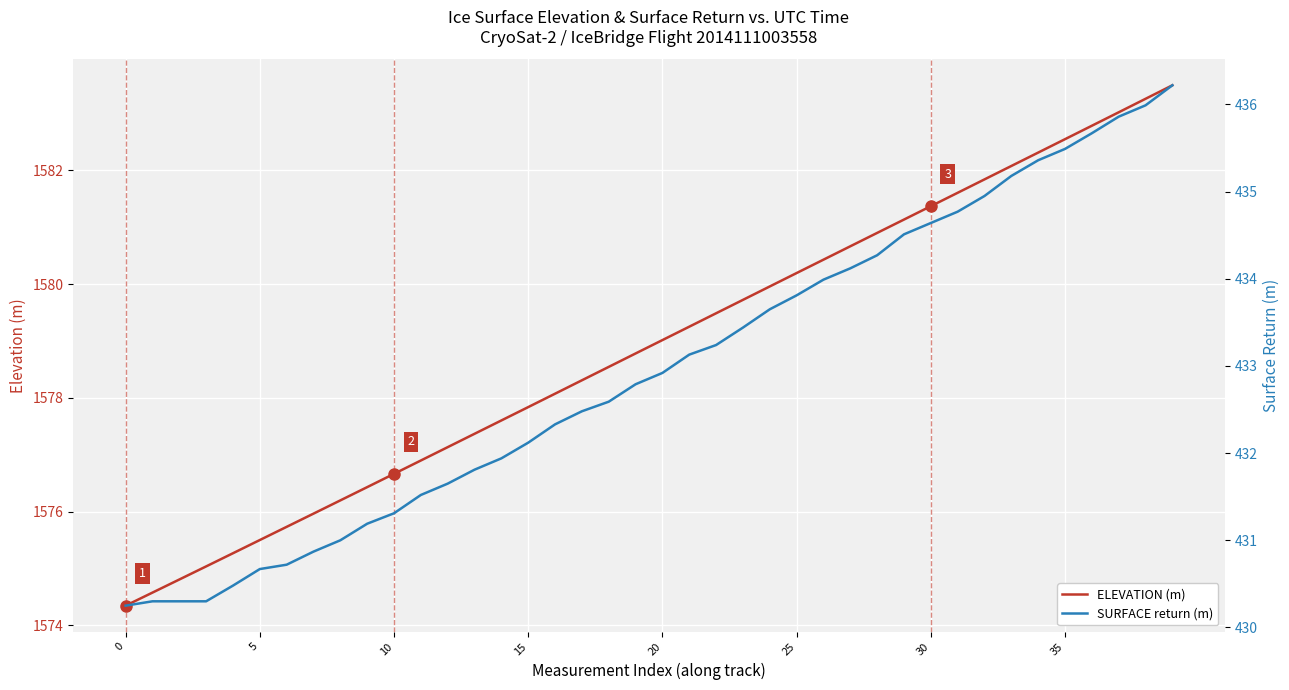

At which label does ELEVATION reach its peak?

39